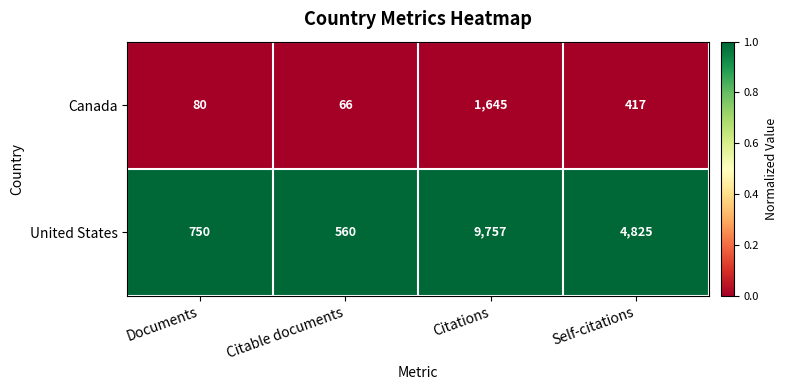

What is the greatest value displayed?

9757